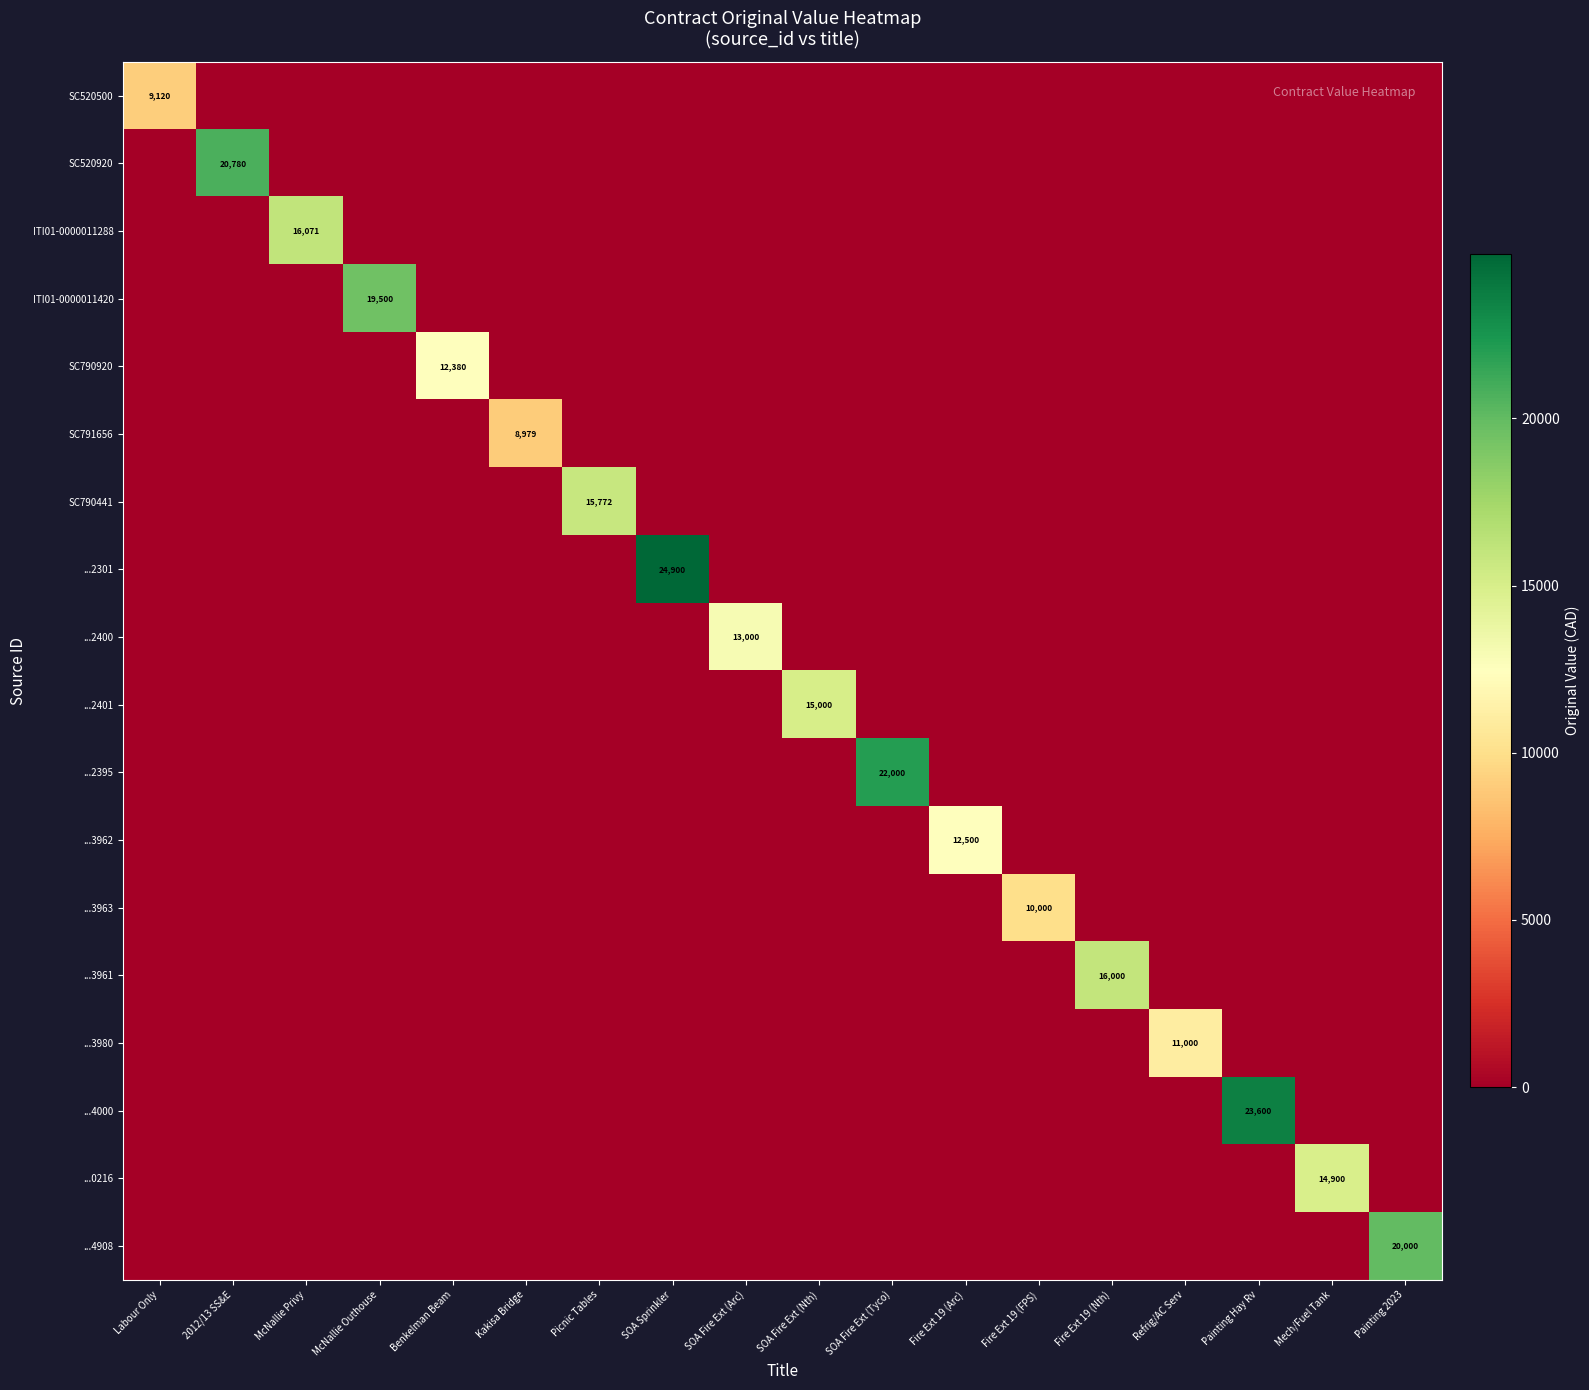

The value of ITI01-0000011420 at SOA Fire Ext (Nth) is -7141.5. True or false?

False